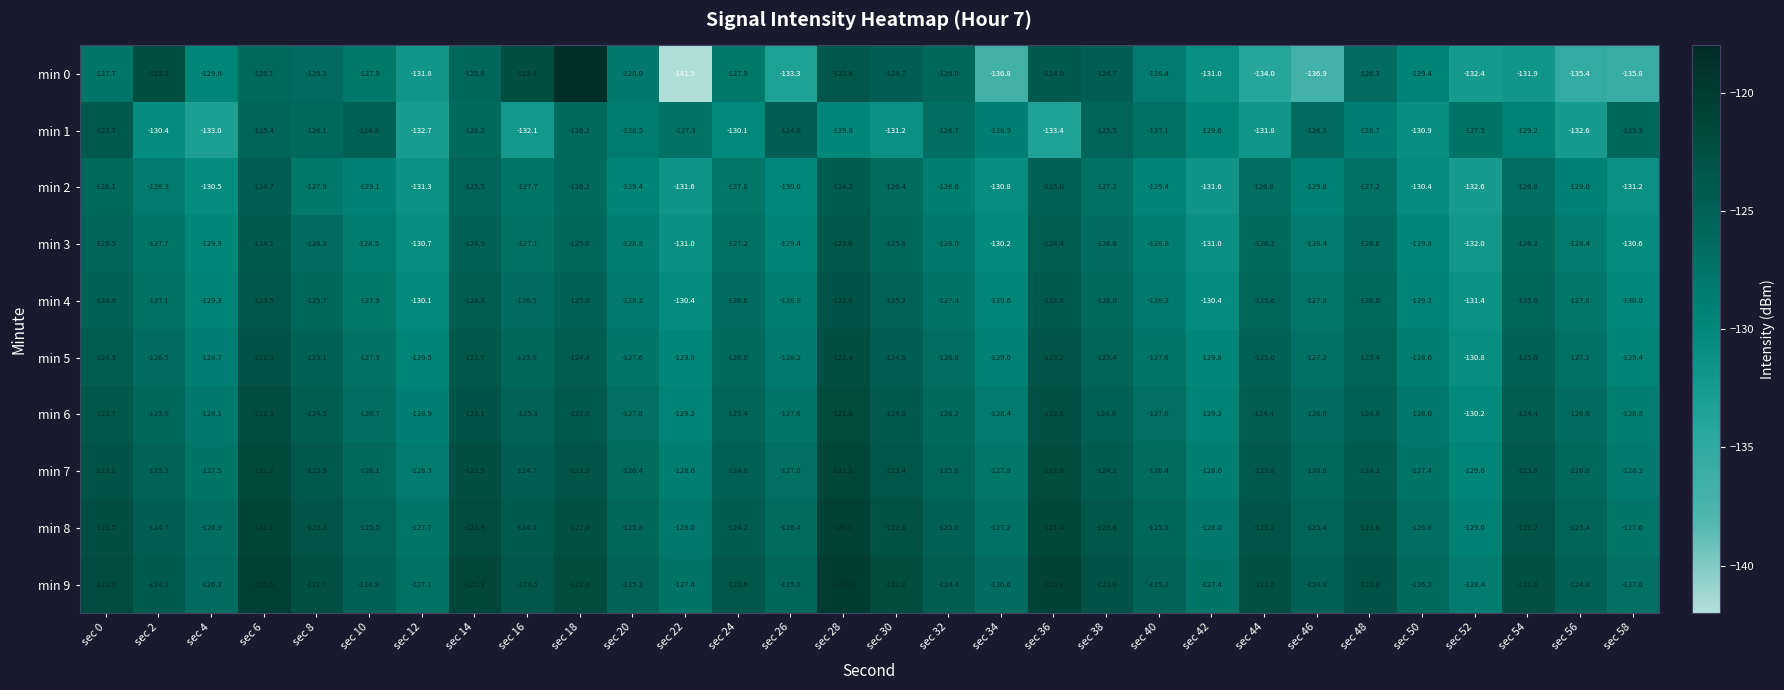

How many categories are shown in the chart?

30